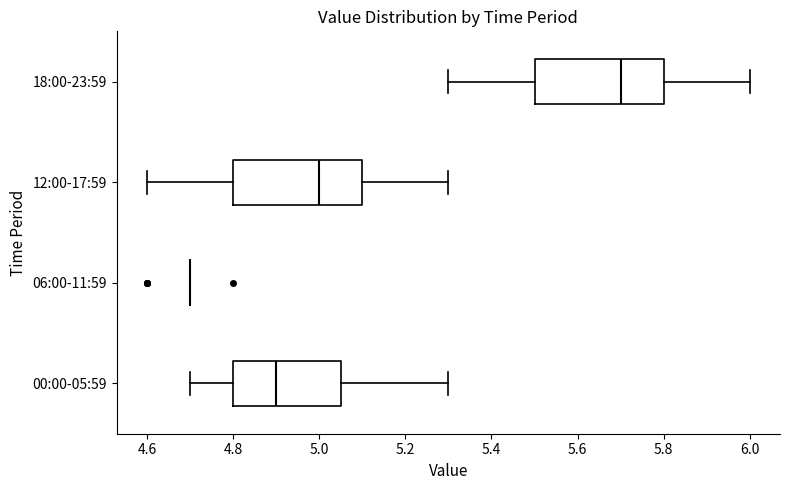

Reading bottom to top, read every box against the x-axis: the position of its median line, the range the box covers, and the ends of its whiskers. The values are not printed on the chart, so give them approximately, as read against the axis.

00:00-05:59: median 4.90, box 4.80 to 5.06, whiskers 4.70 to 5.30
06:00-11:59: box collapsed to a line at 4.70, whiskers 4.70 to 4.70
12:00-17:59: median 5.00, box 4.80 to 5.10, whiskers 4.60 to 5.30
18:00-23:59: median 5.70, box 5.50 to 5.80, whiskers 5.30 to 6.00